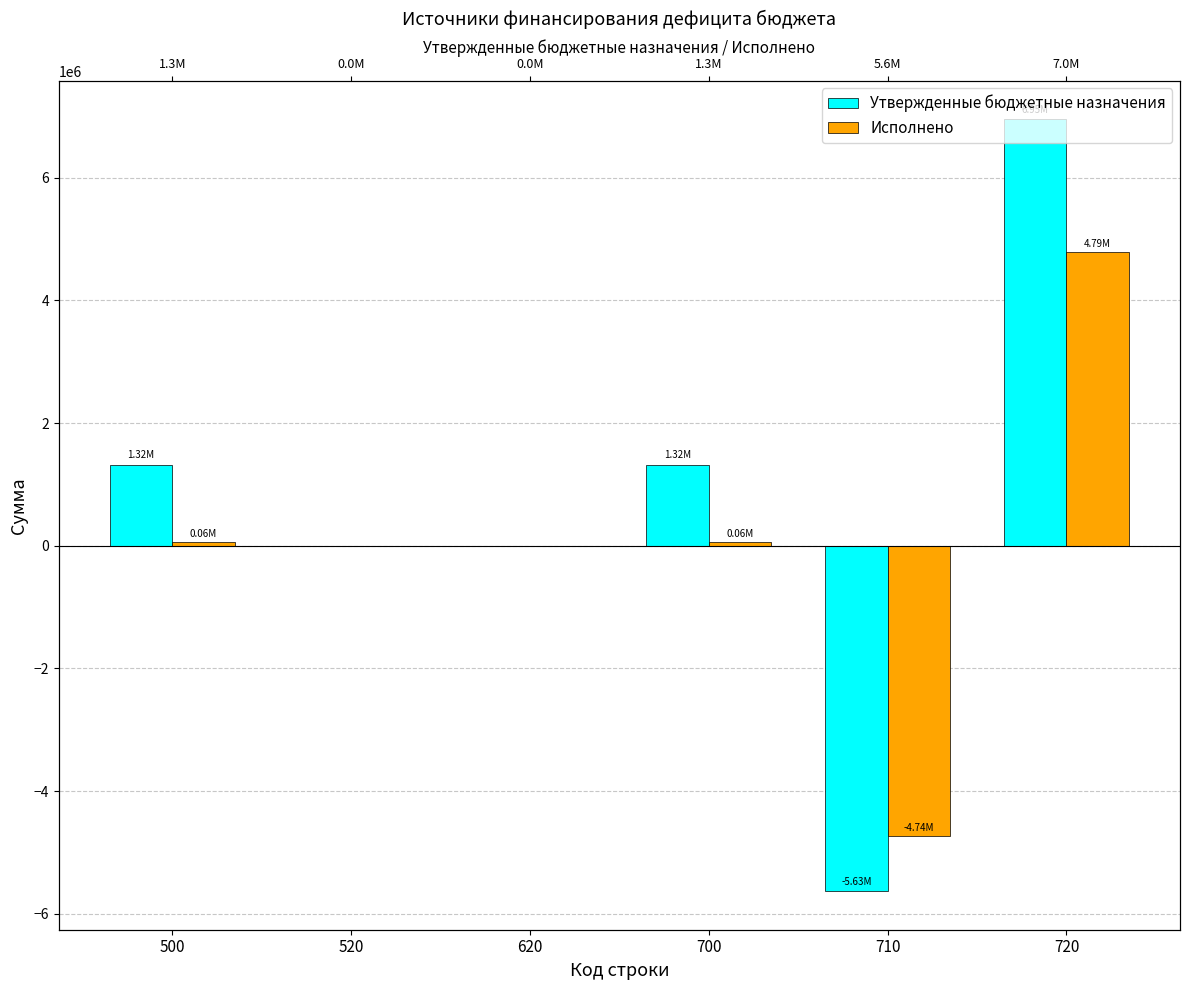

How many series are shown in this chart?

2